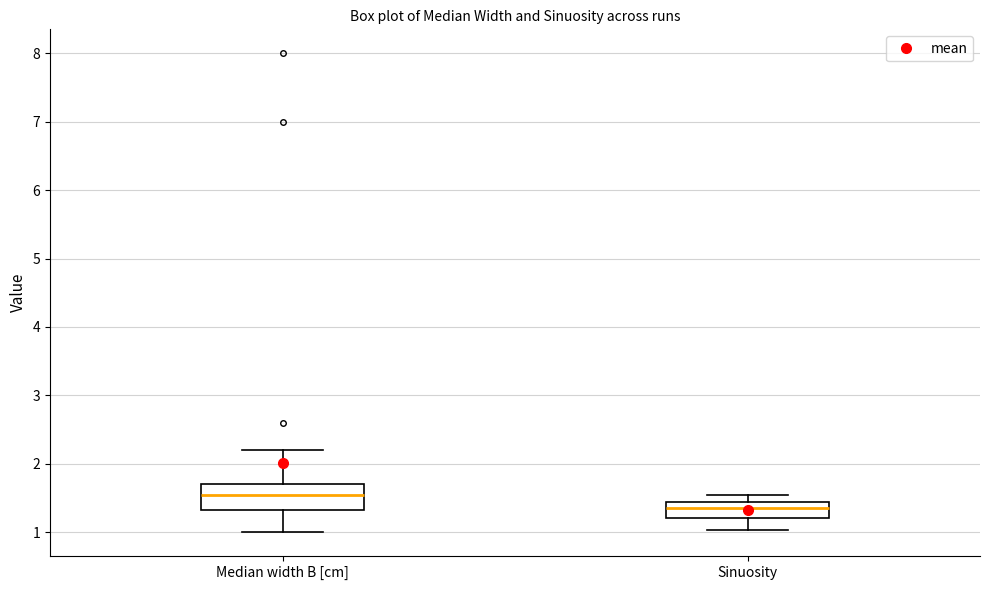

Reading left to right, transcribe this box plot: for each box, give where its median line is, the range the box spans, and where its two whiskers end, as read against the y-axis. The values are not printed on the chart, so give them approximately, as read against the axis.

Median width B [cm]: median 1.6, box 1.3 to 1.7, whiskers 1.0 to 2.2
Sinuosity: median 1.4 (inside the box), box 1.2 to 1.4, whiskers 1.0 to 1.5